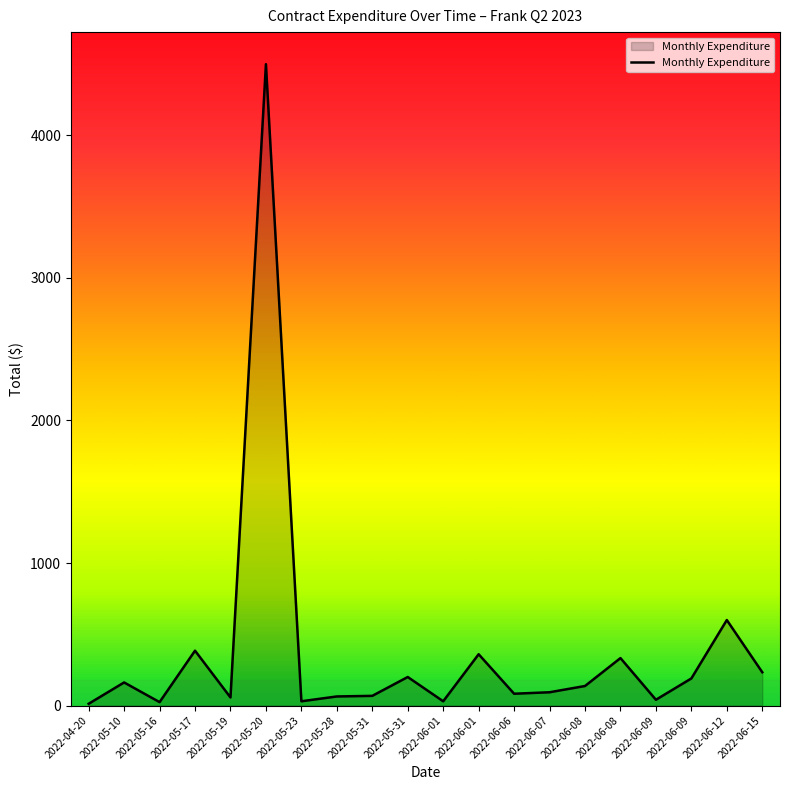

Count the number of values greater than 137.

10